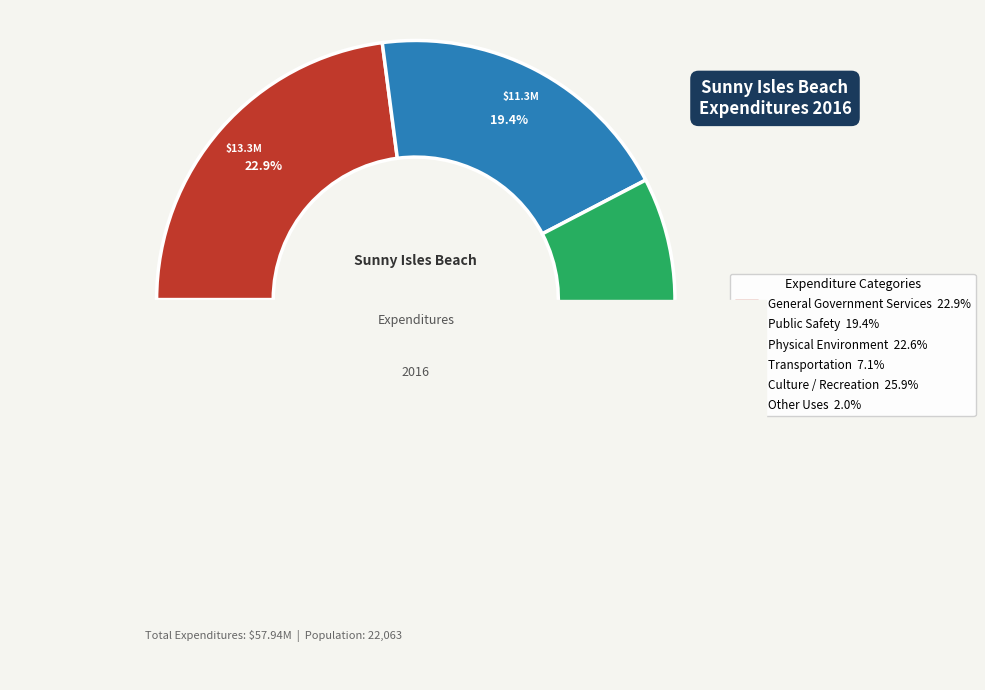

True or false: Other Uses accounts for 2% of the total.

True